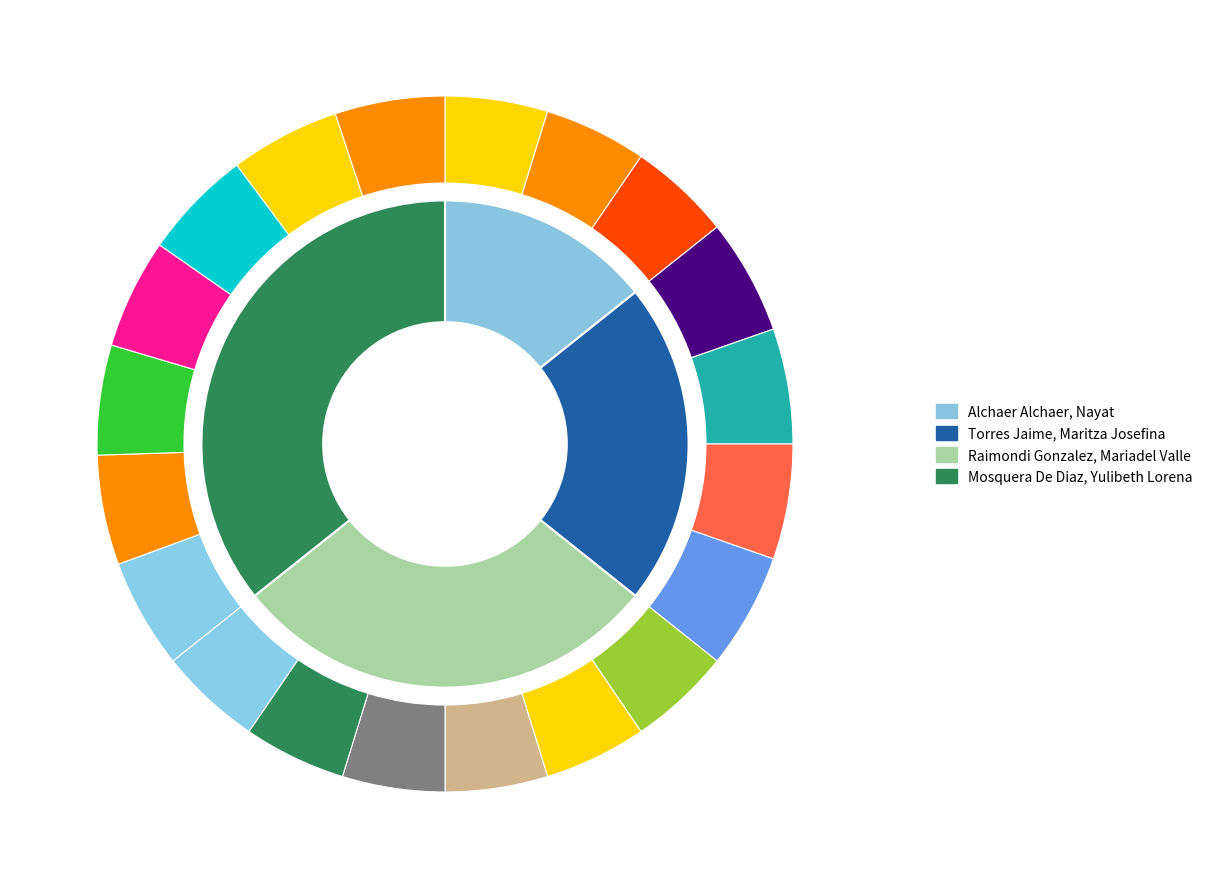

What is the largest slice in the pie chart?

Mosquera De Diaz, Yulibeth Lorena